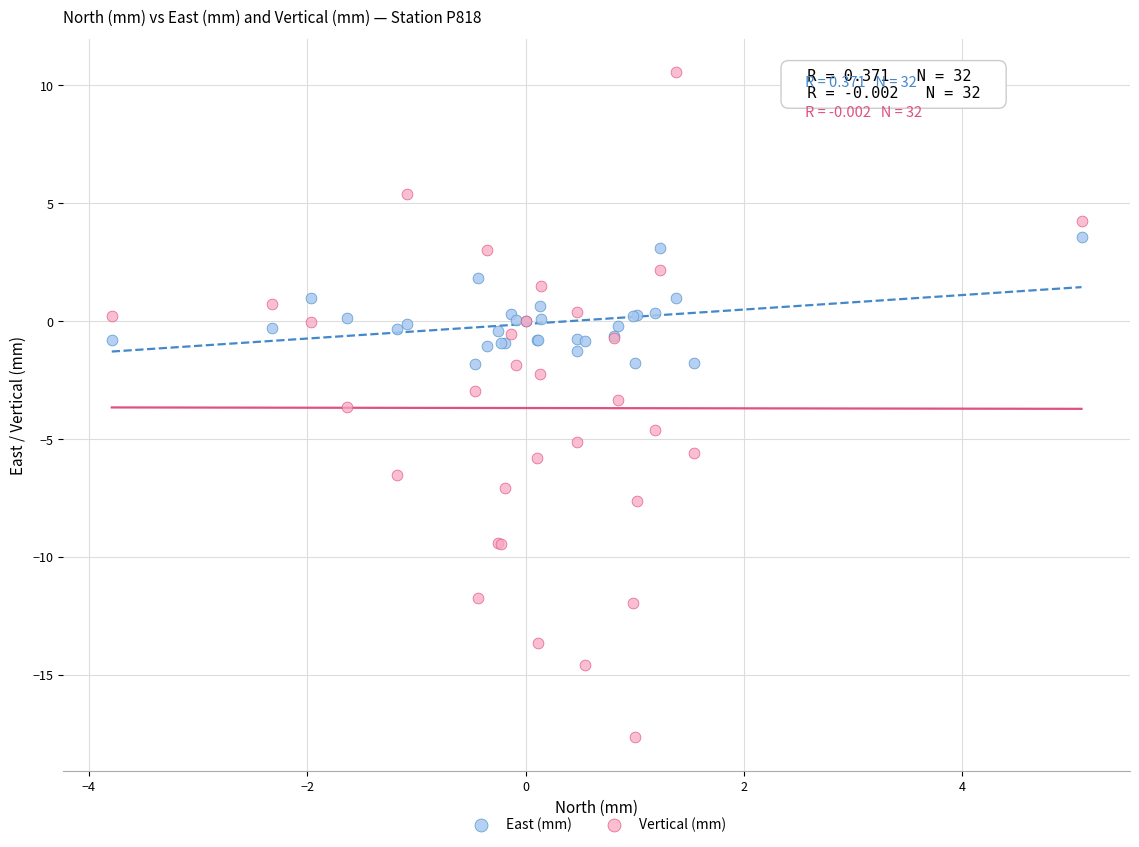

Which series has the largest Y range (max minus min)?

Vertical (mm)